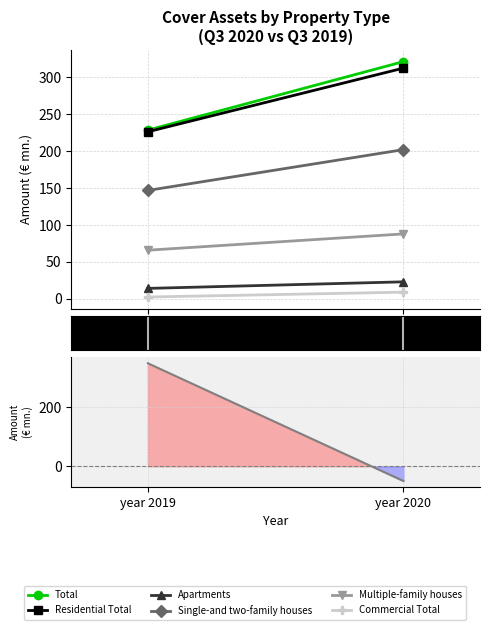

Is the value of Apartments at year 2020 greater than the value of Multiple-family houses at year 2019?

No